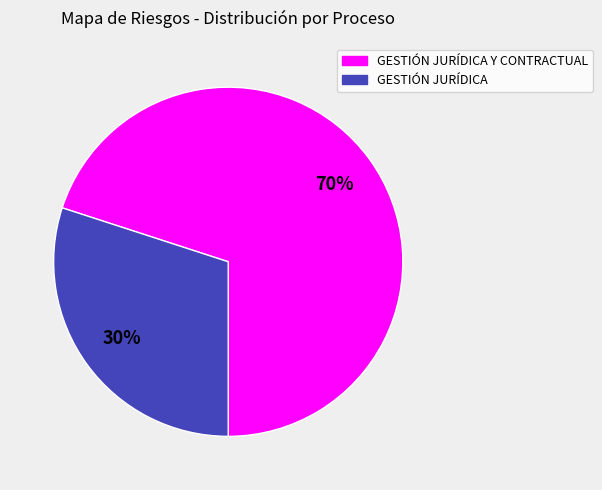

Is there a majority slice in this chart?

Yes